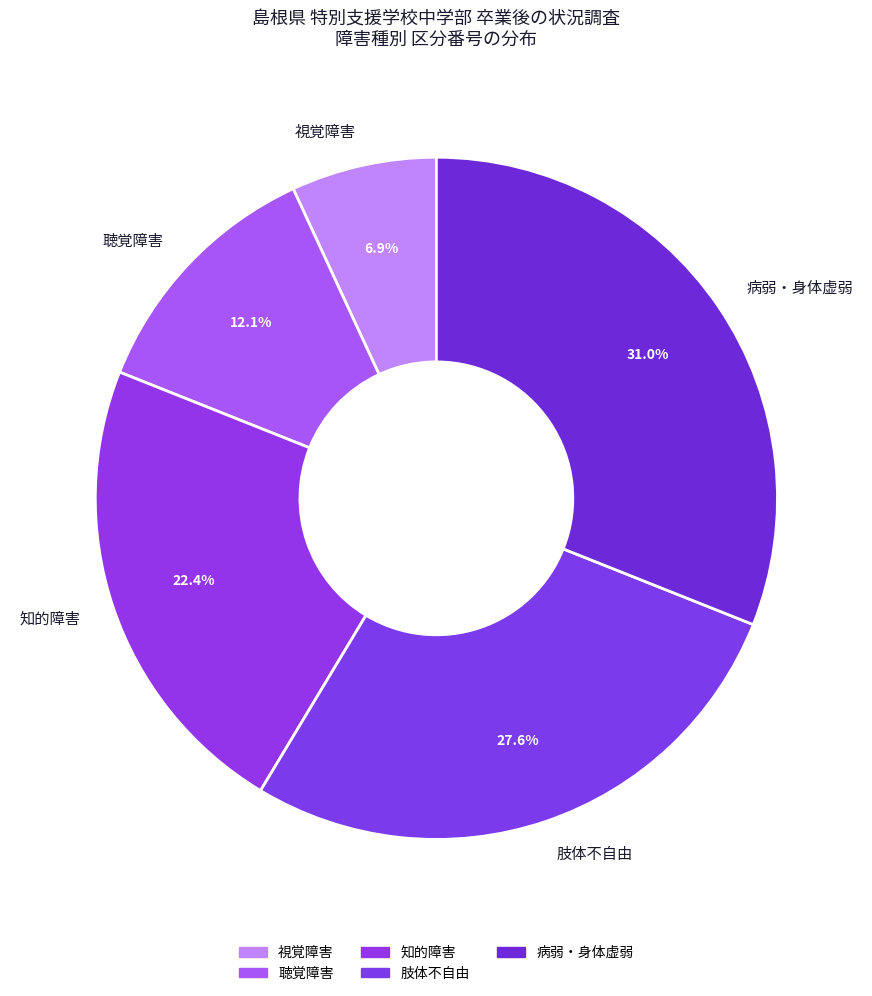

To the nearest percent, what is the difference between the 病弱・身体虚弱 and 聴覚障害 slice percentages?

19%